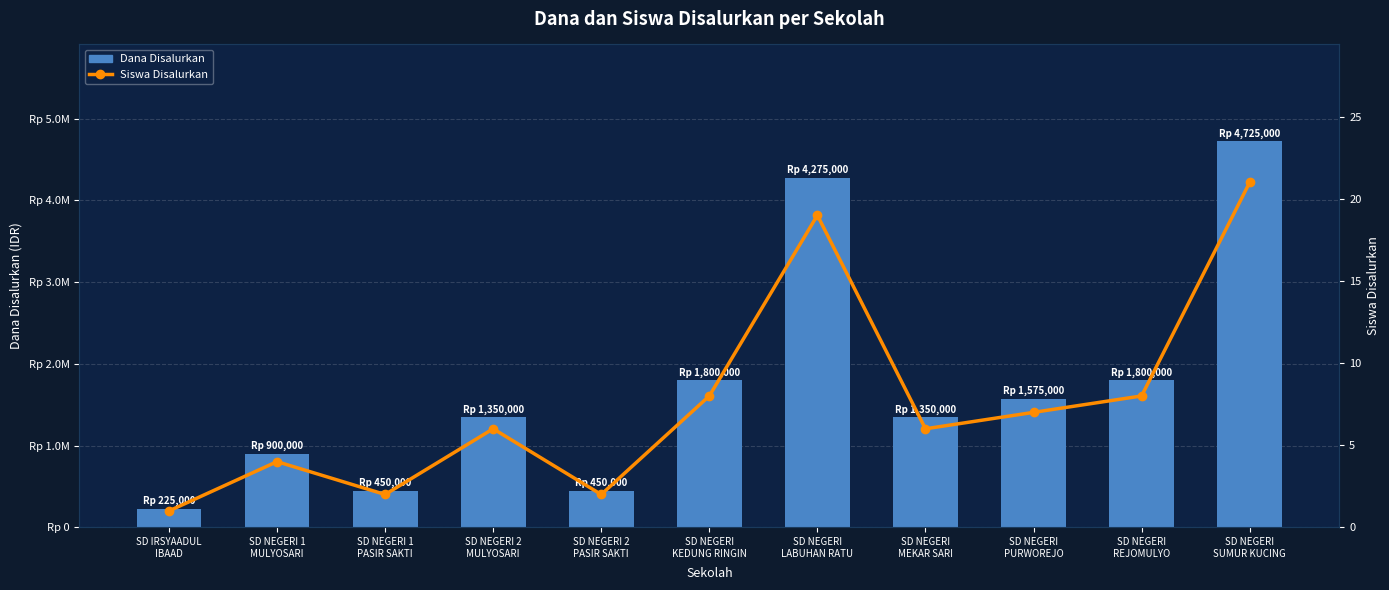

Where does the Siswa Disalurkan series first go above 6?

SD NEGERI
KEDUNG RINGIN